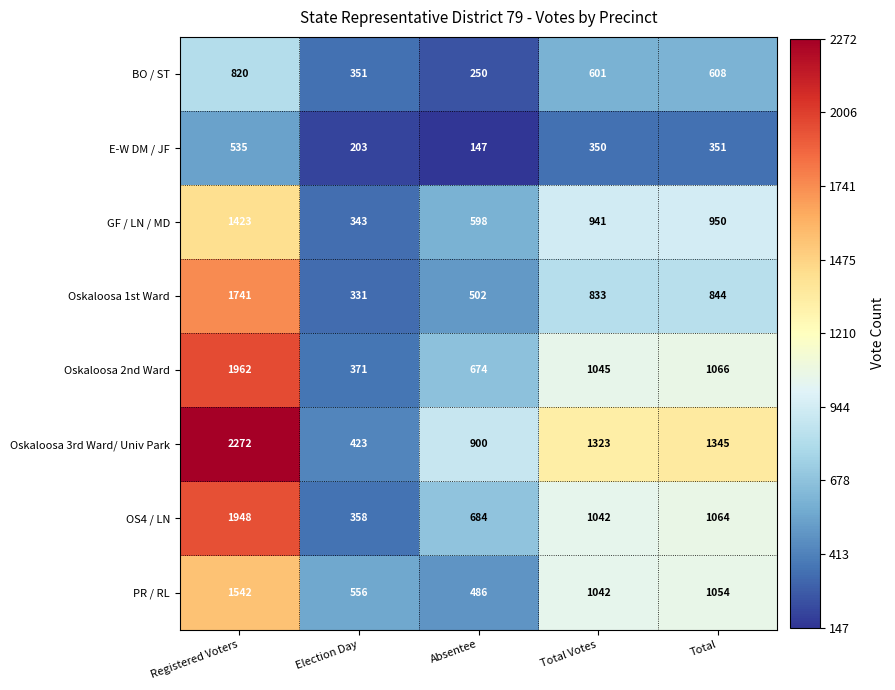

What is the maximum value shown in the chart?

2272